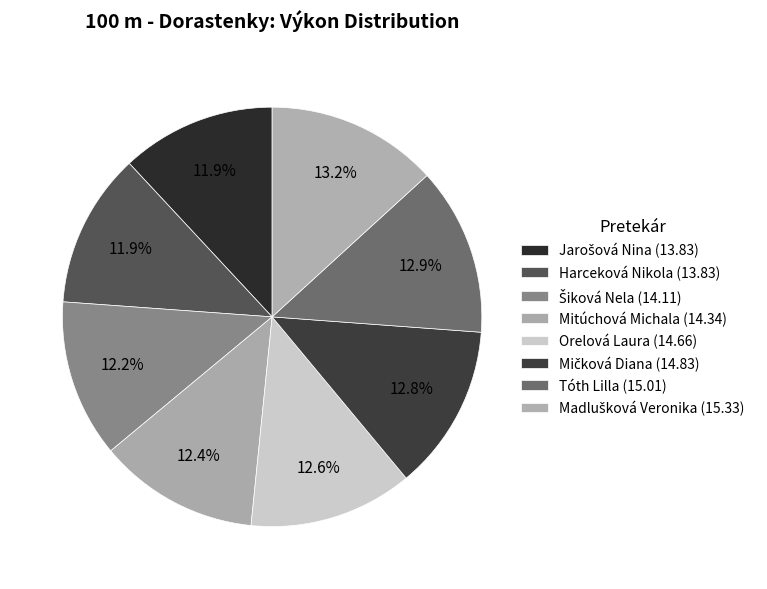

Does Madlušková Veronika represent more than half of the total?

No